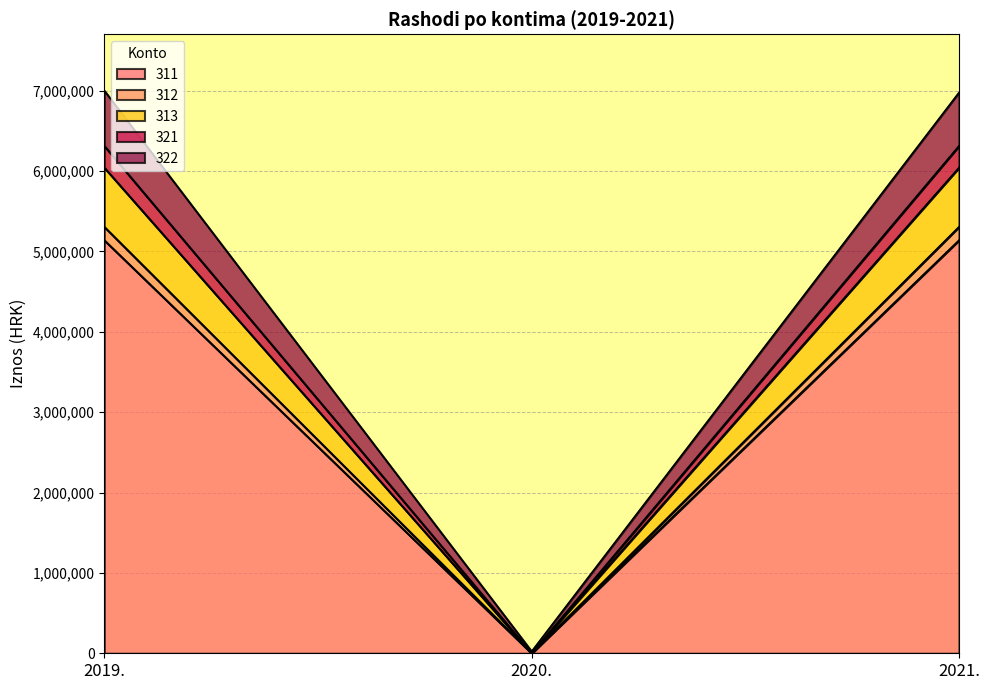

What position from the right is 2019.?

3